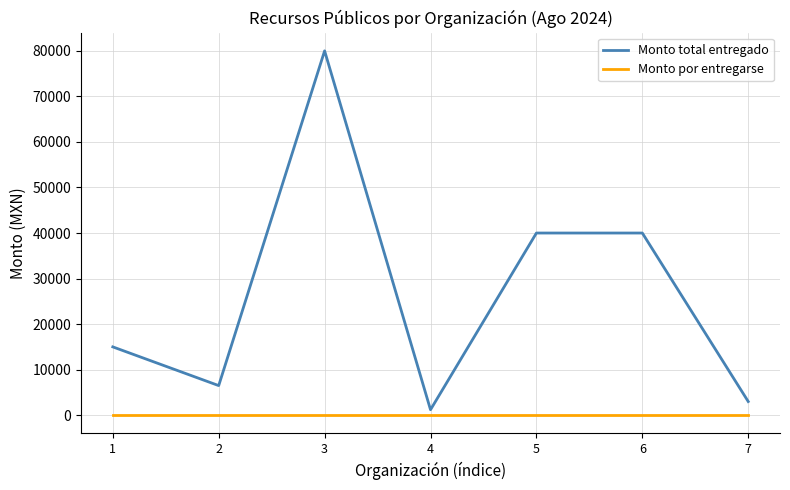

At 1, list the series in order from largest to smallest.

Monto total entregado, Monto por entregarse